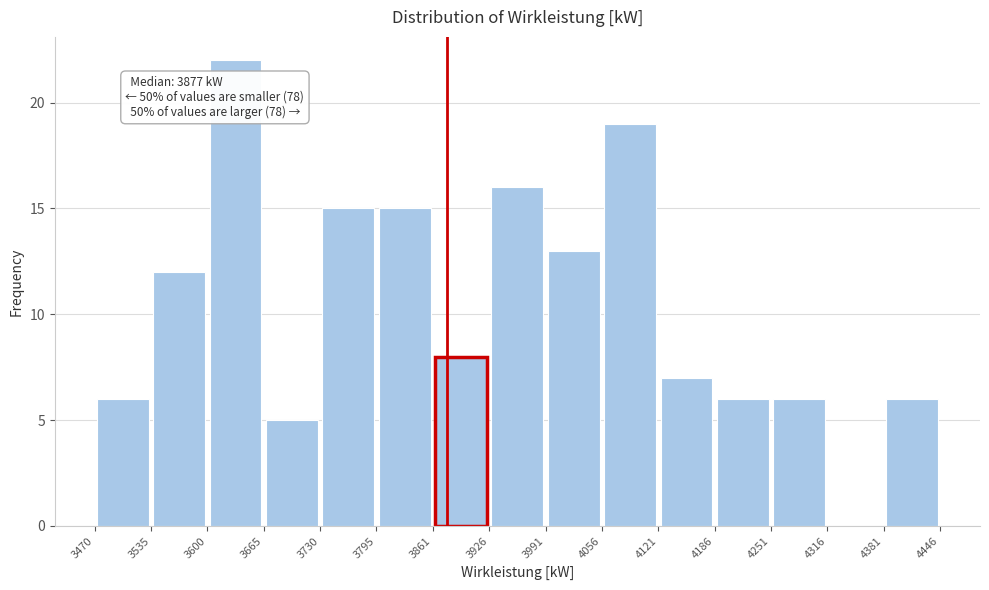

Which range on the x-axis has the tallest bar?

3600 to 3665